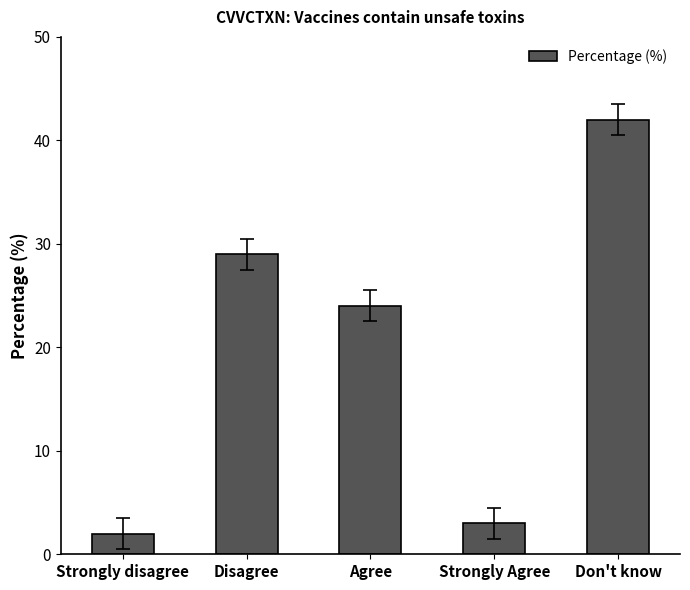

What is the change in value from Agree to Strongly Agree?

-21